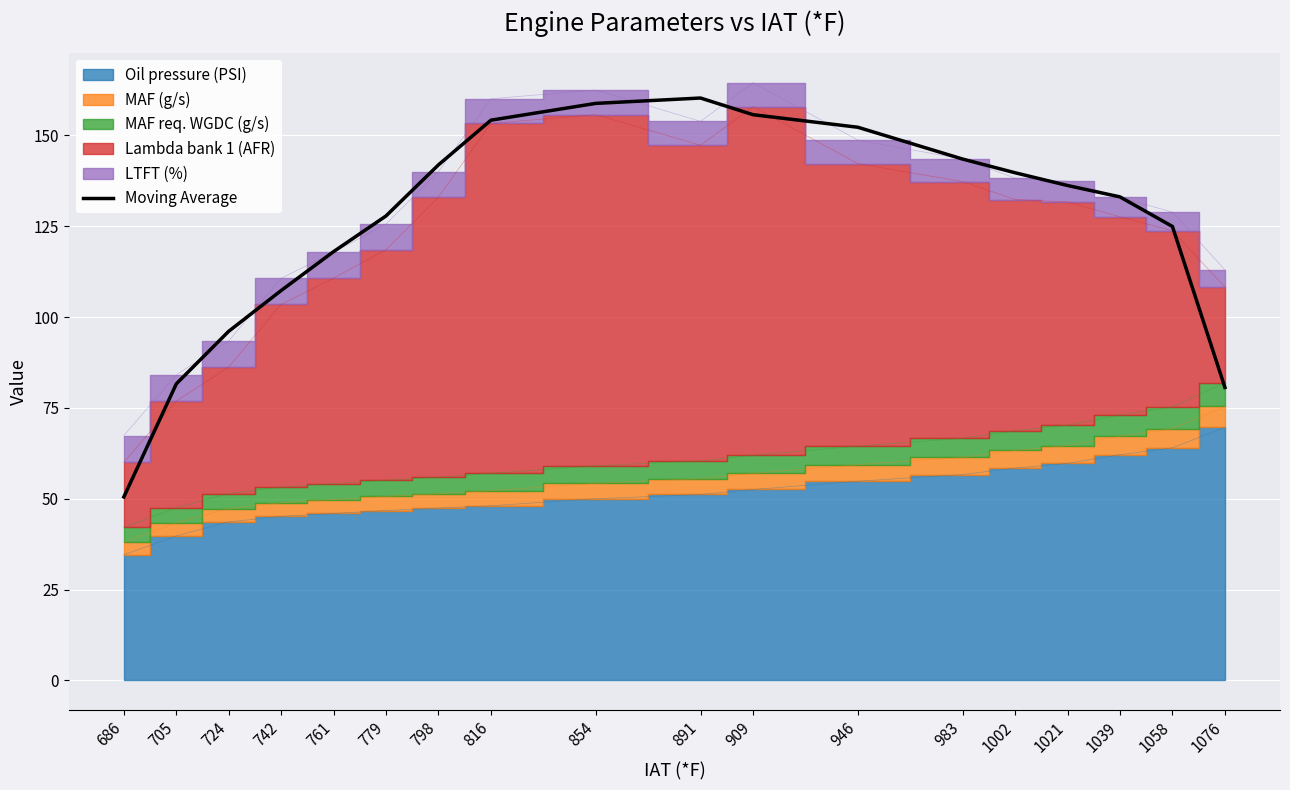

How many values exceed 136?

9